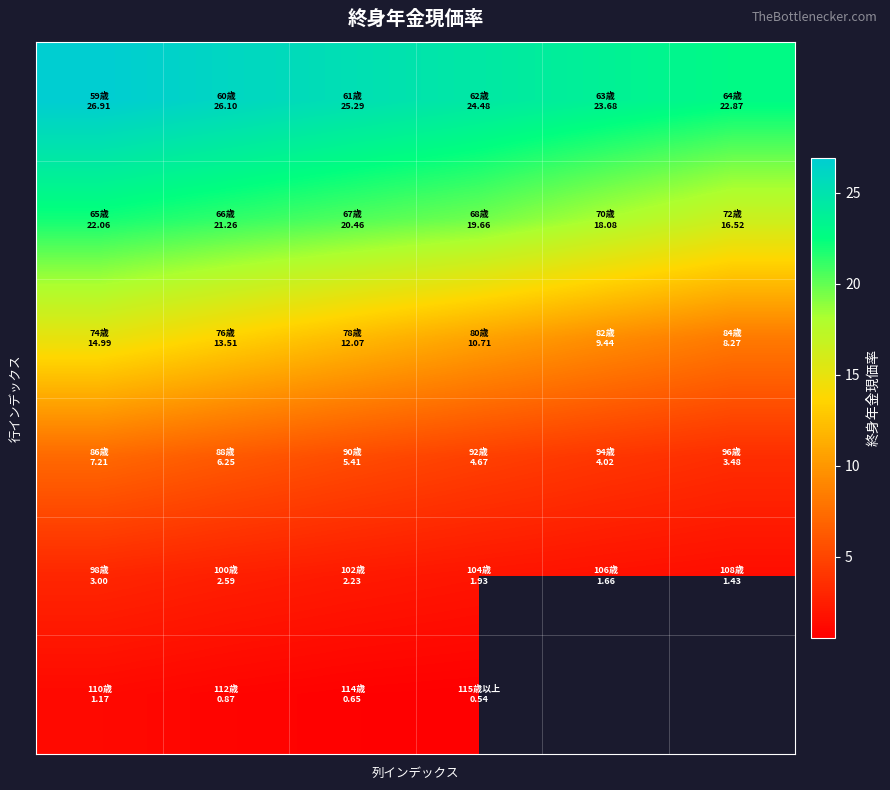

Which has a higher value, 2 or 4?

2